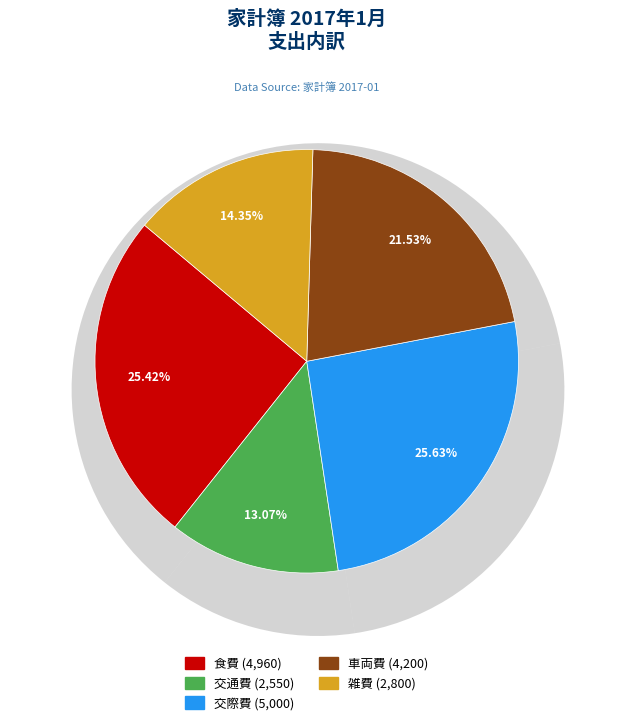

What is the change in value from 食費 to 雑費?

-2160